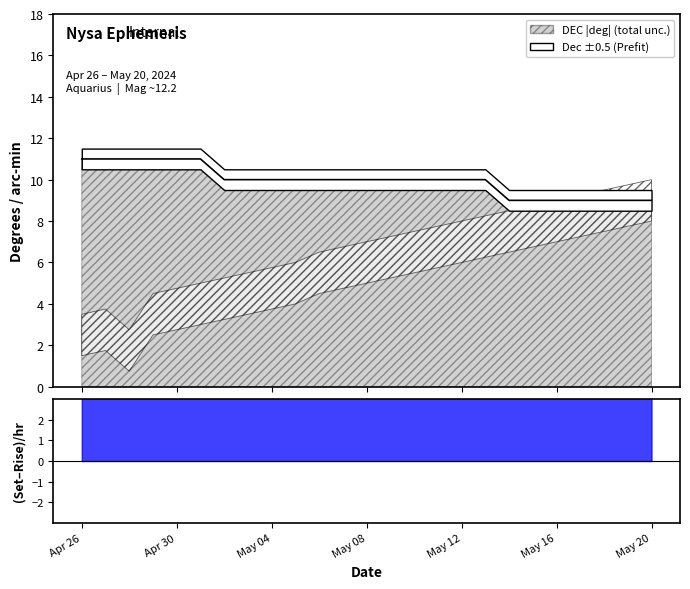

The value at May 14 is 9. True or false?

True